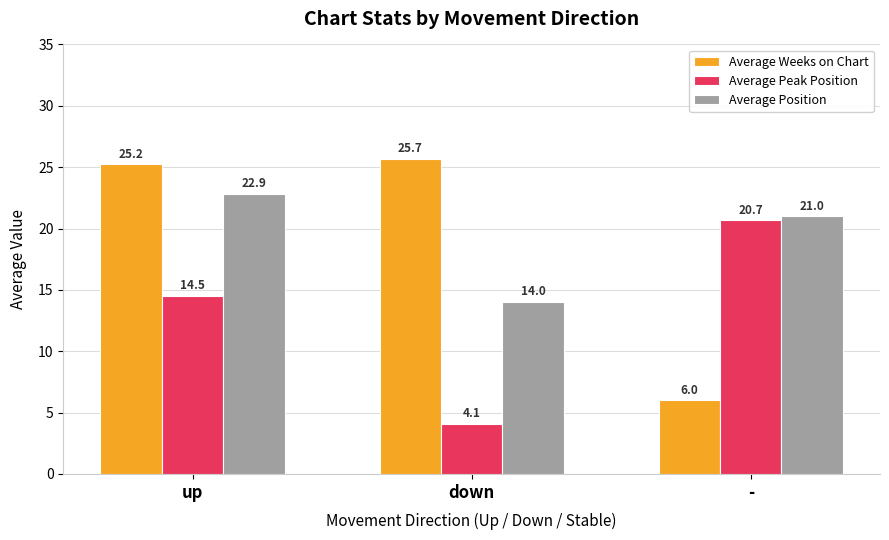

What is the difference between the Average Peak Position values at up and down?

10.4